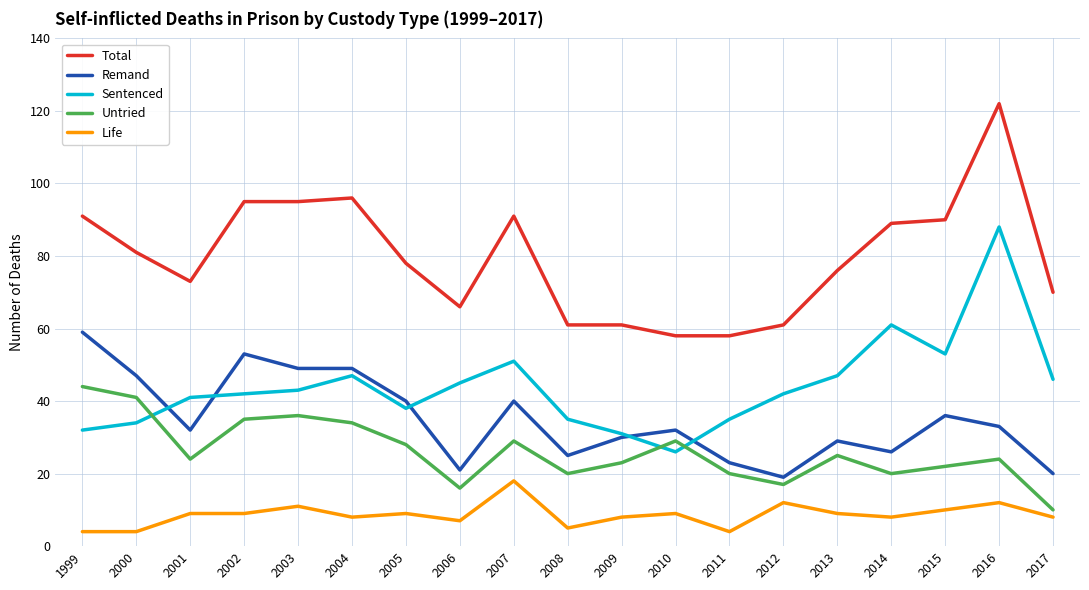

What is the sum of all Sentenced values?

837